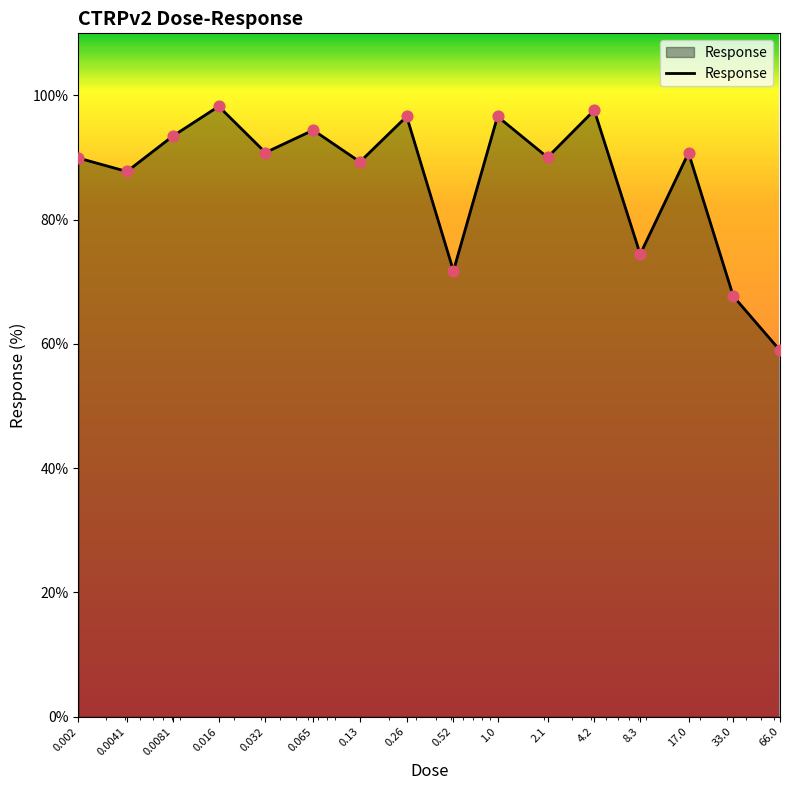

What is the minimum value shown in the chart?

59.0